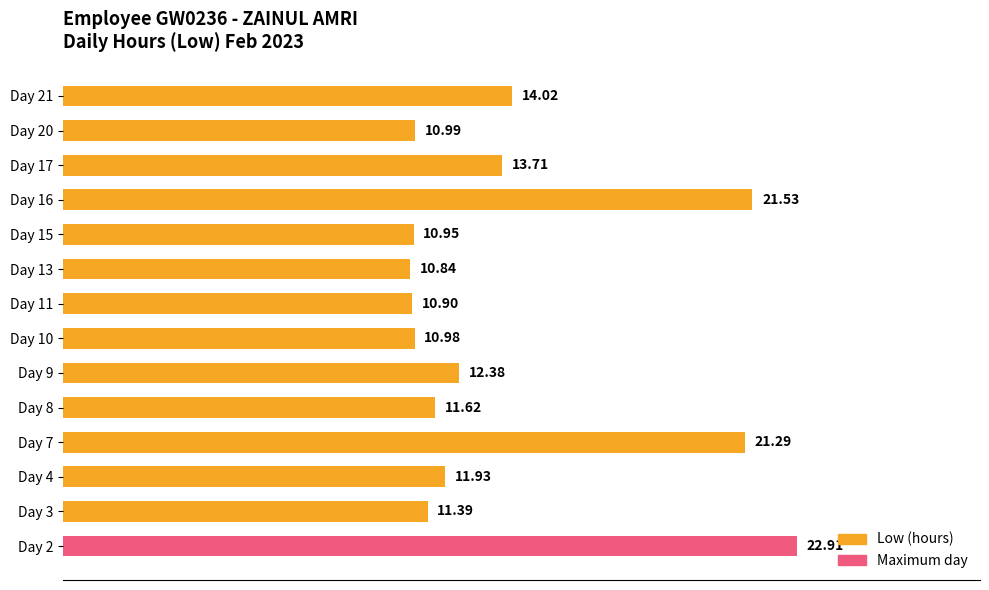

Count the number of values greater than 11.

9